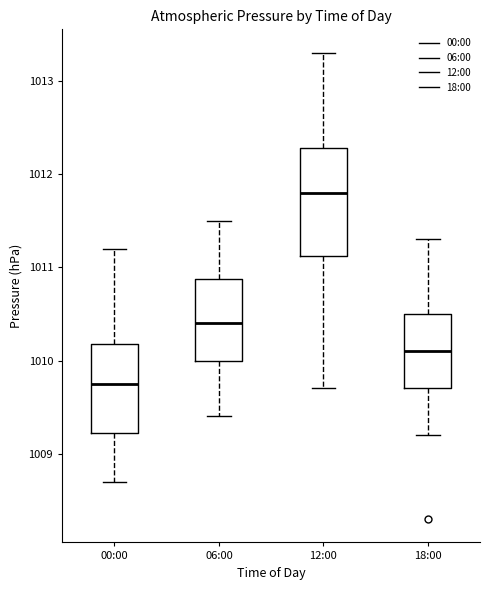

Which box has the lowest median line?

00:00